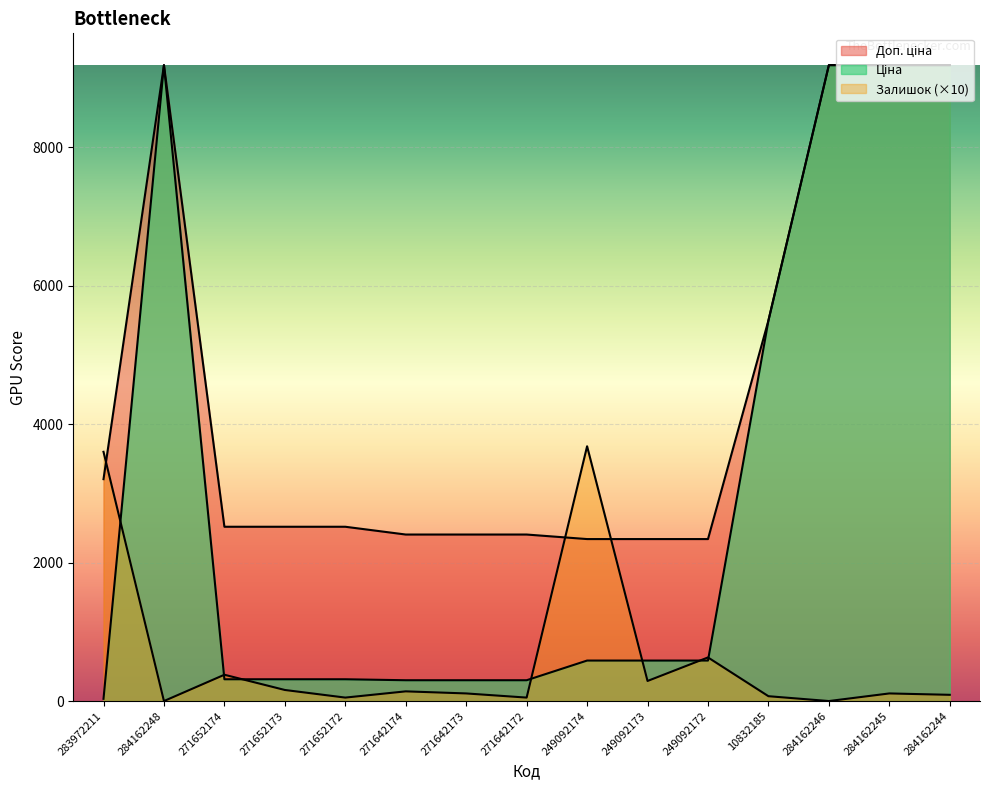

How many values in Залишок are above zero?

13